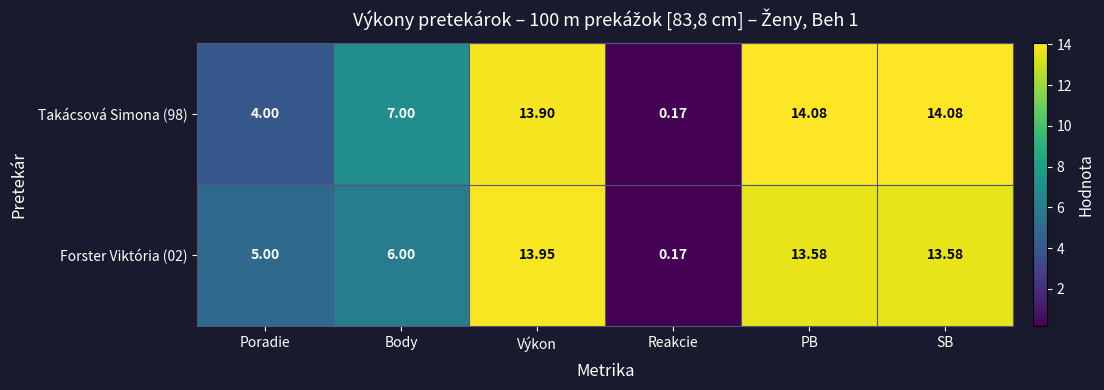

Where is Forster Viktória (02) nearest to the value 7?

Body